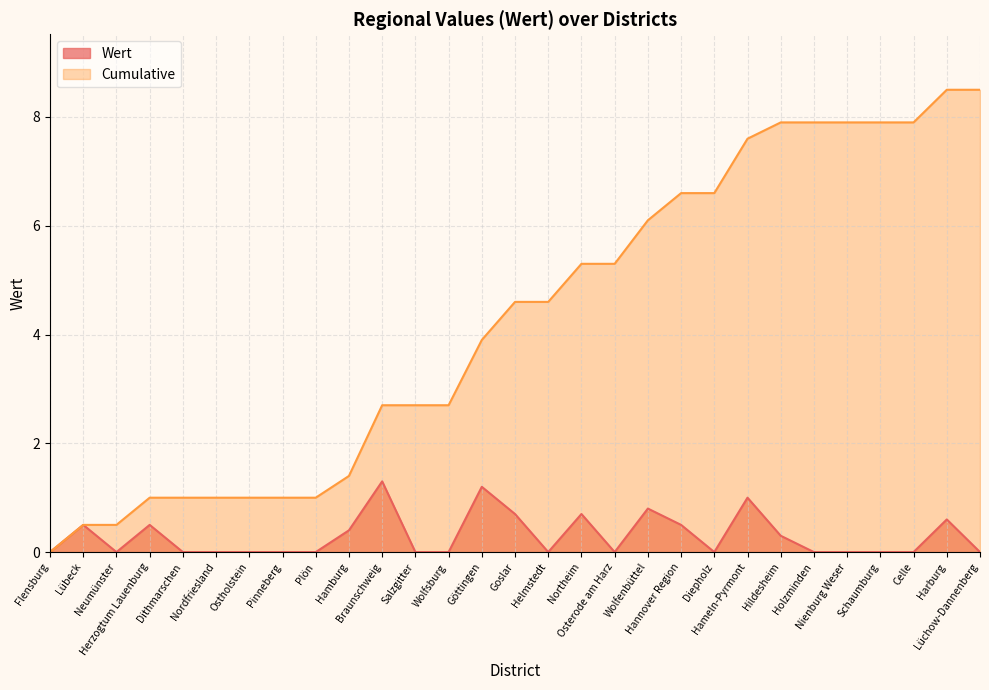

What are all the series names shown in the legend?

Wert, Cumulative